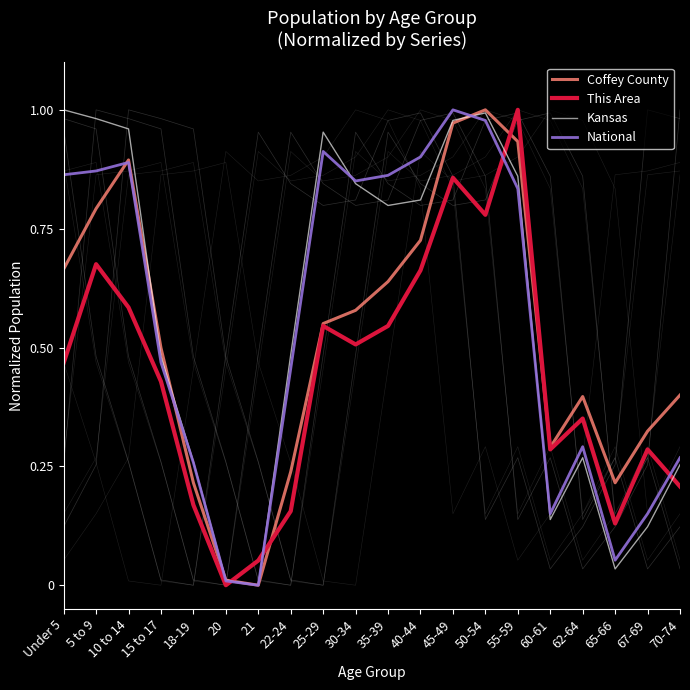

The This Area series shows 1.0 at 55-59. True or false?

True